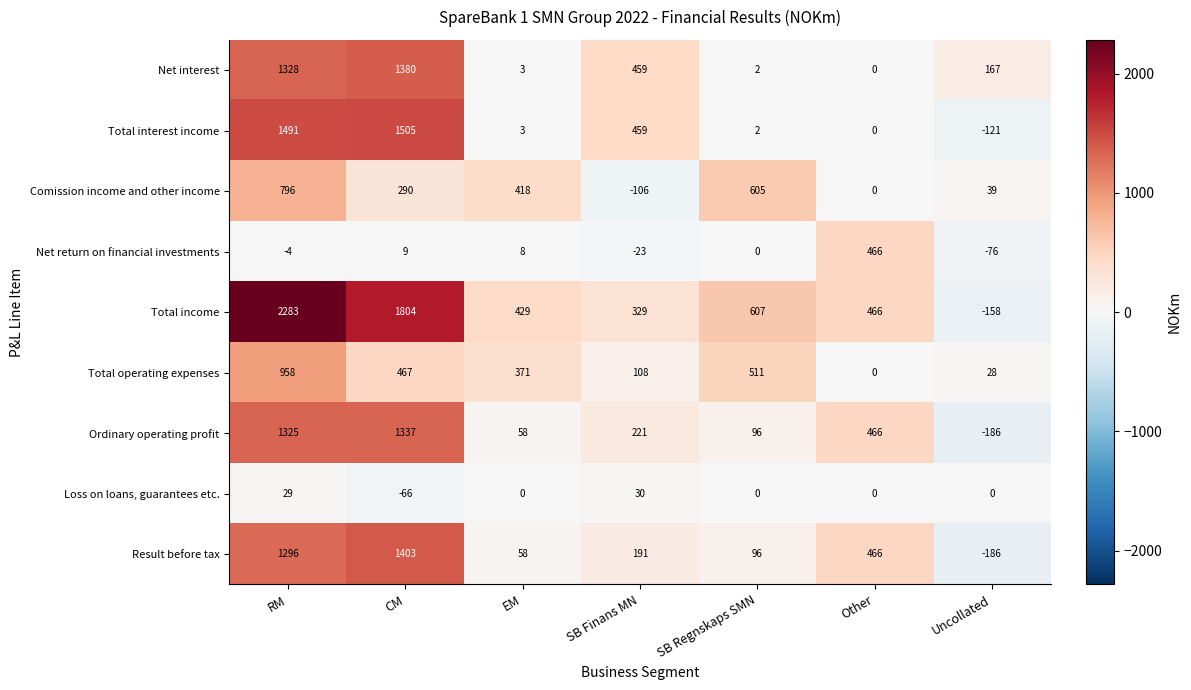

Which series has the largest total across all categories?

Total income